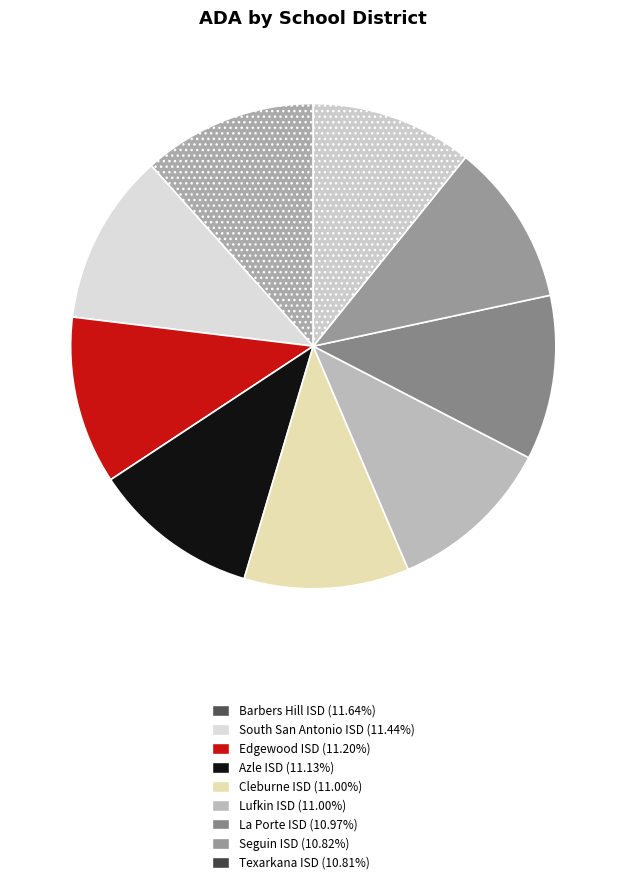

Approximately how many times larger is the value at Seguin ISD compared to La Porte ISD?

1.0